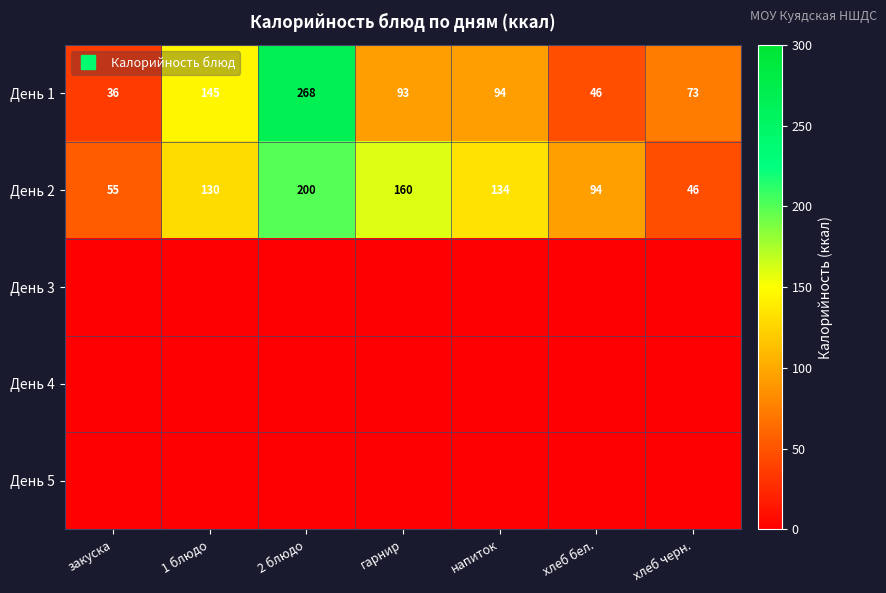

Which category has the lowest value in the День 4 series?

закуска